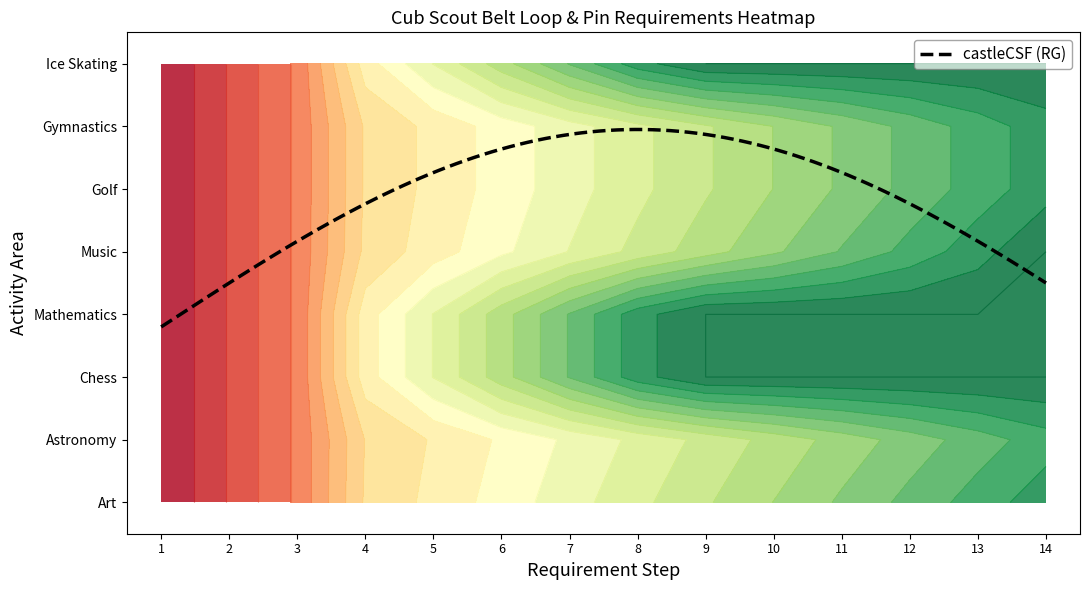

Rank the categories by Ice Skating value from highest to lowest.

13, 12, 11, 10, 9, 8, 7, 6, 2, 5, 1, 4, 0, 3